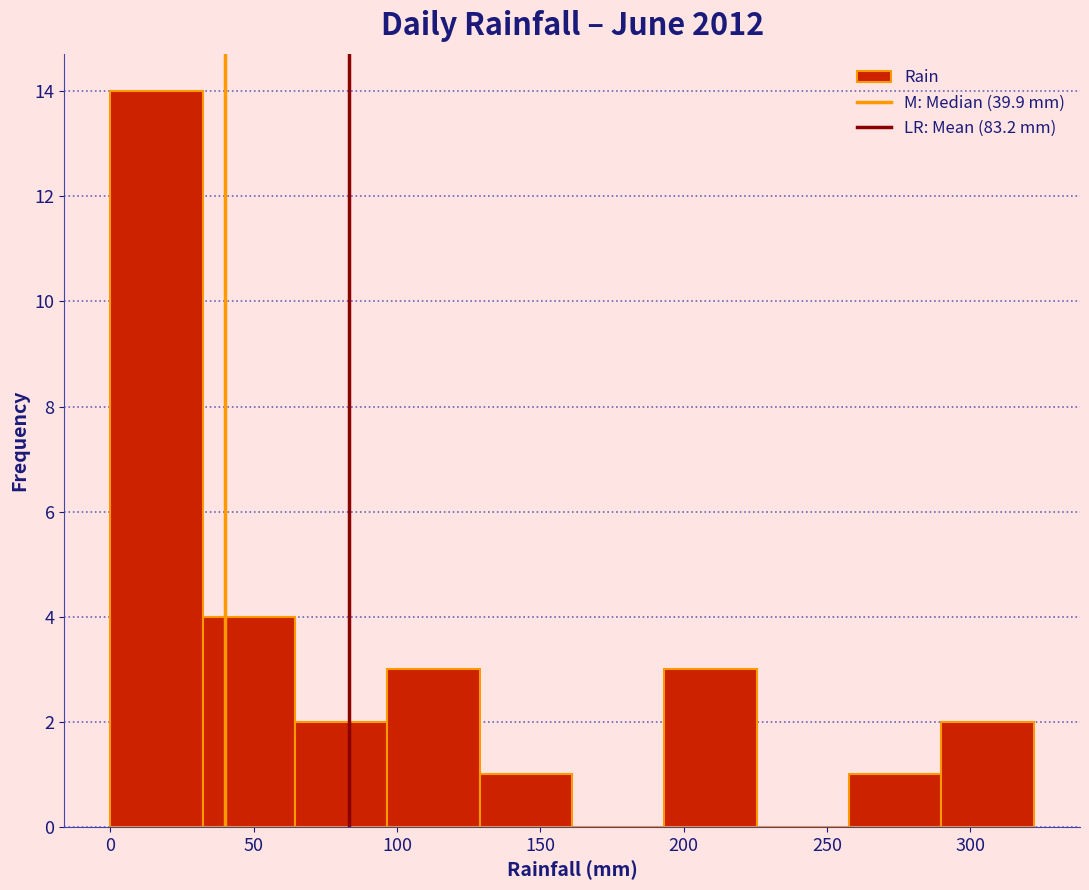

What is the height of the bar covering 30 to 65 on the x-axis? Neither the bar edges nor the heights are printed on the chart, so give them approximately, as read against the axes.

4